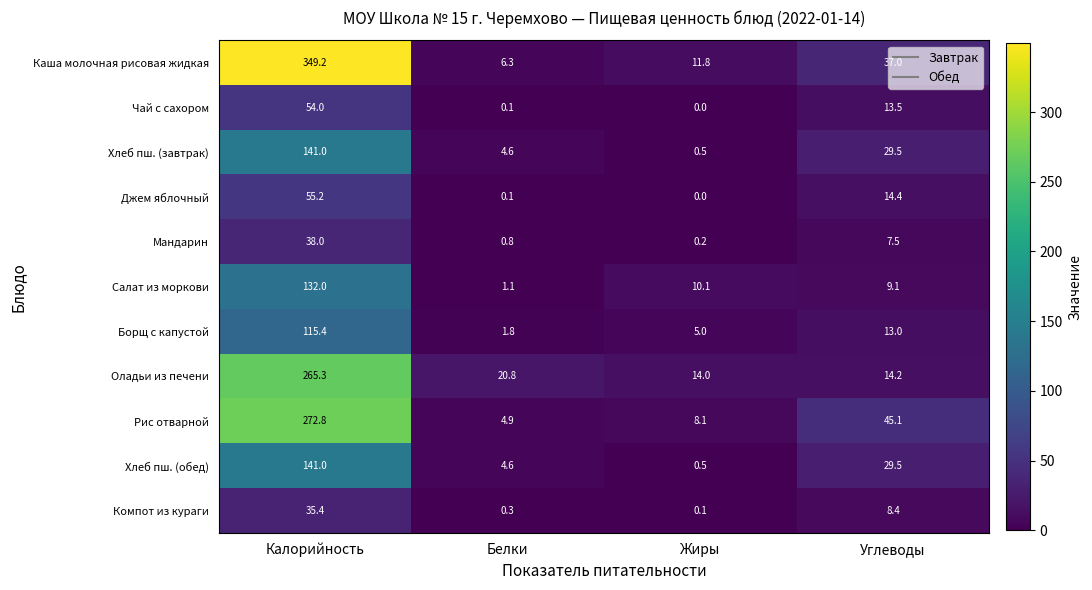

How many values in the Мандарин series are below 7?

2